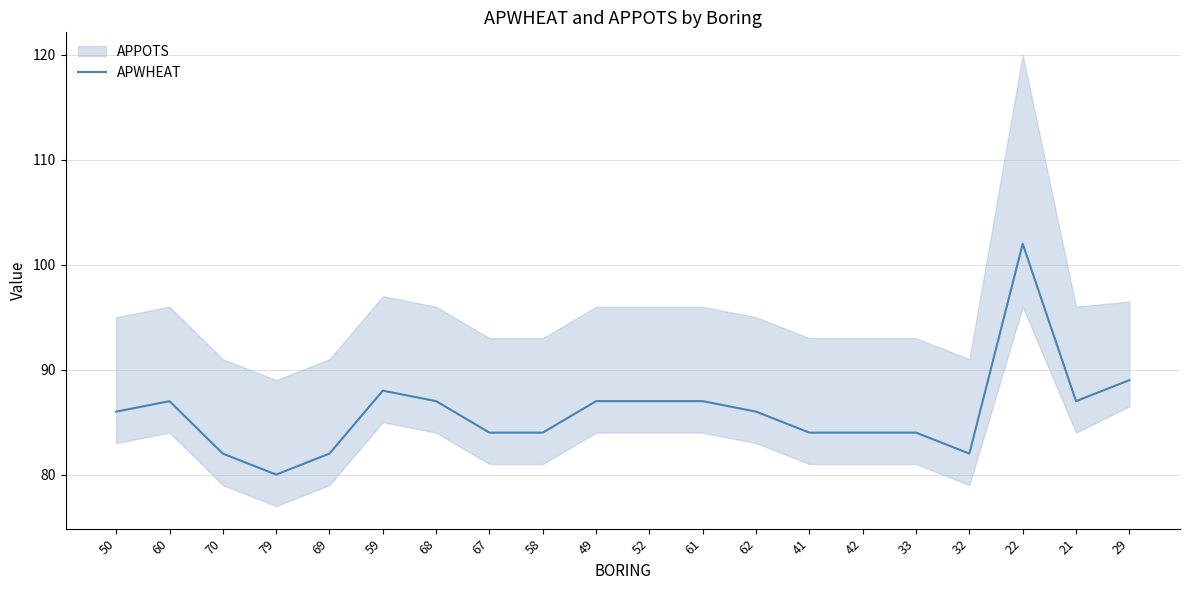

What is the difference between the values at 21 and 42?

3